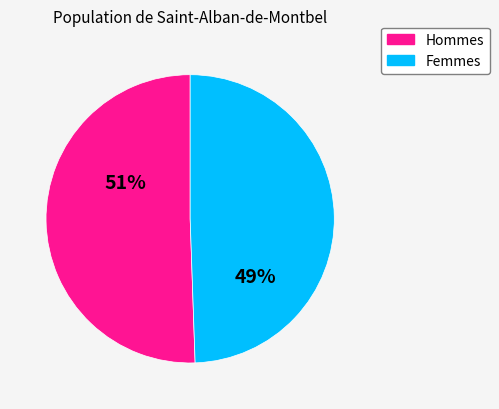

To the nearest percent, what is the average slice percentage?

50%